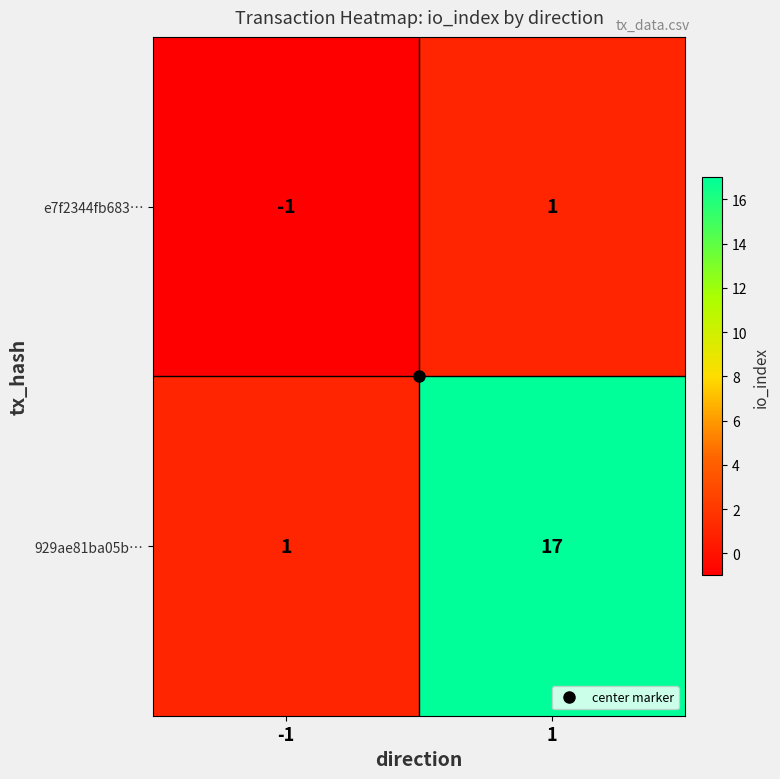

How many series are shown in this chart?

2